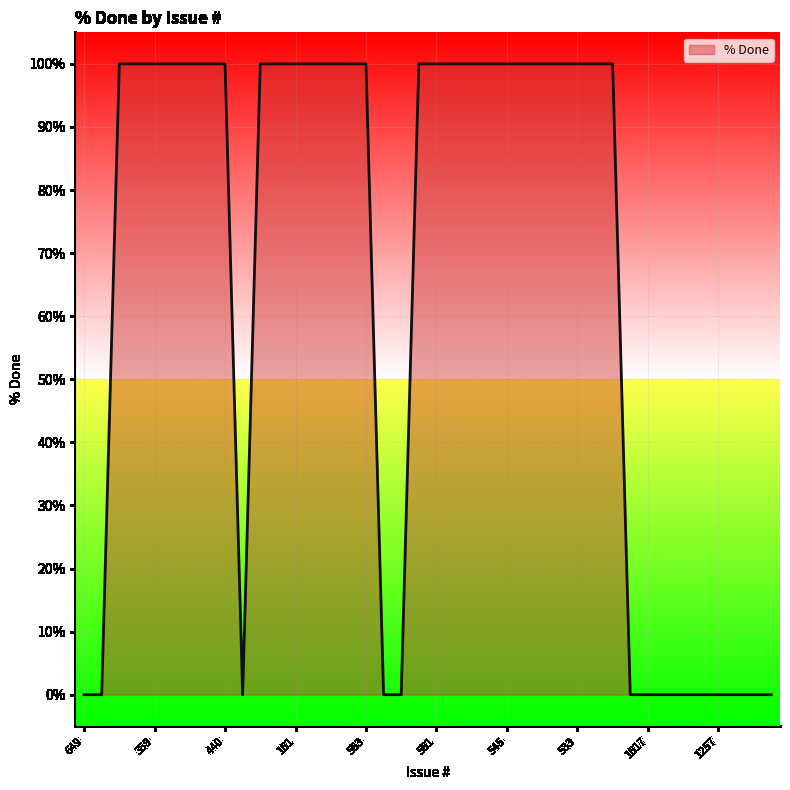

What is the sum of all values?

2600